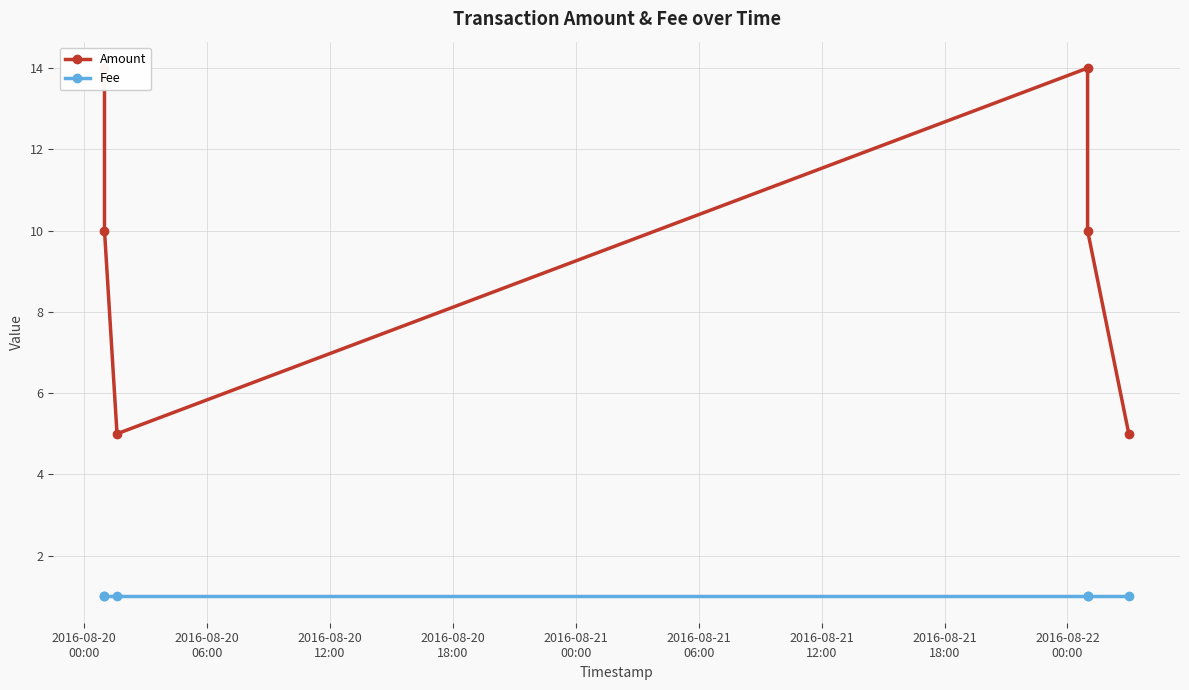

True or false: Amount and Fee intersect in this chart.

False